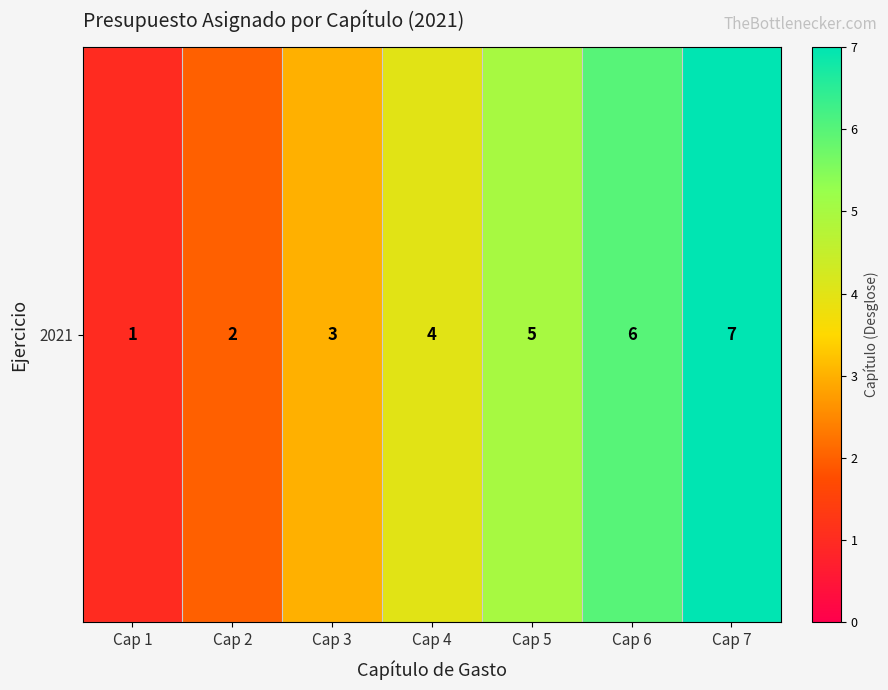

Rank the categories by value from highest to lowest.

Cap 7, Cap 6, Cap 5, Cap 4, Cap 3, Cap 2, Cap 1